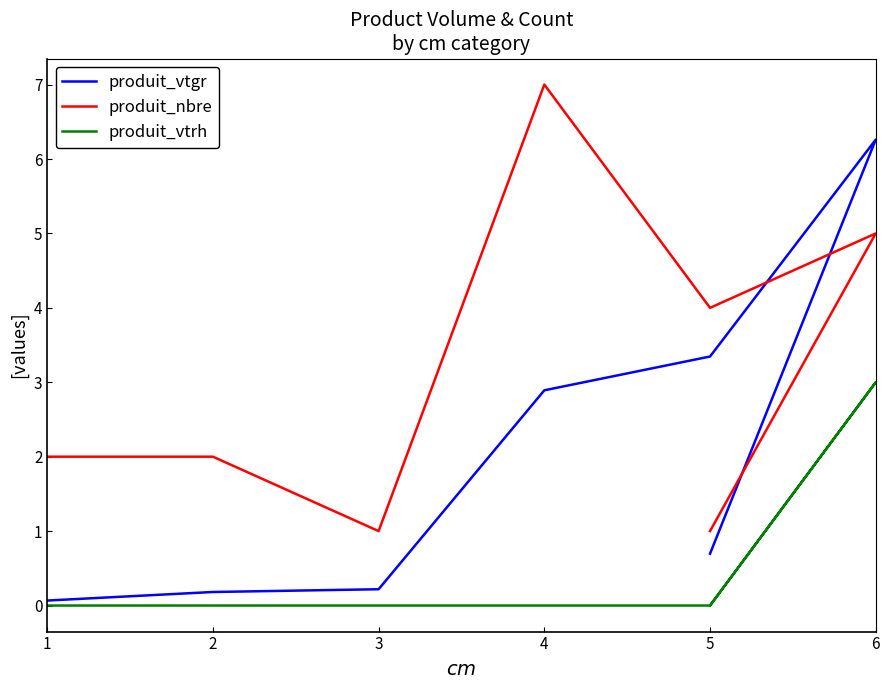

At which category does produit_vtrh reach its first local peak?

6